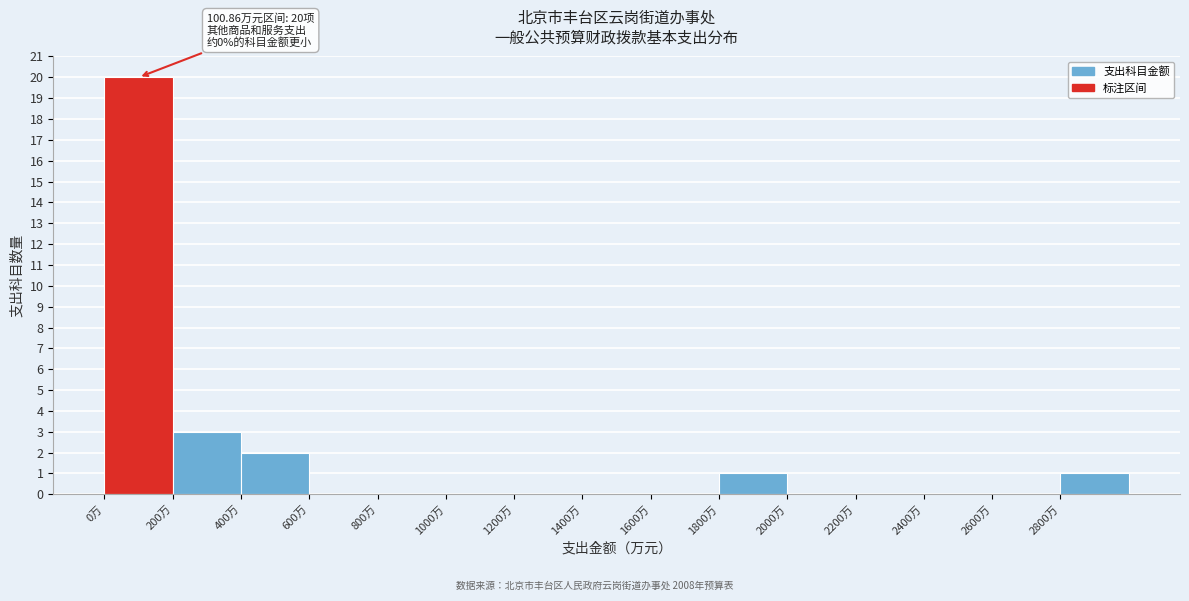

Over which range of the x-axis is the bar tallest?

0 to 200